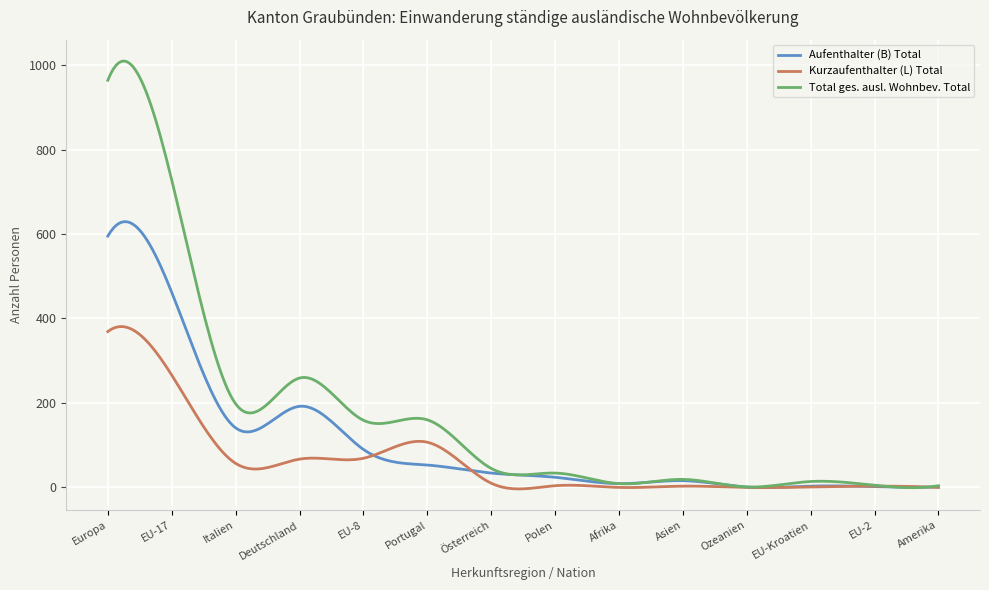

Which series has the widest spread of values?

Total ges. ausl. Wohnbev. Total